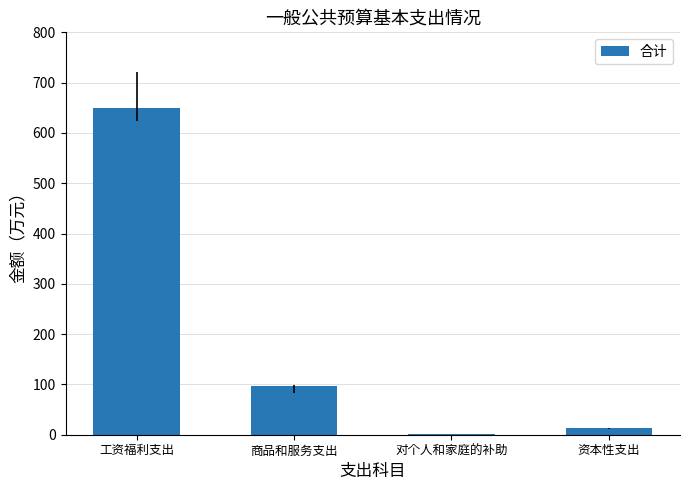

What is the sum of the values at 对个人和家庭的补助 and 商品和服务支出?

98.1